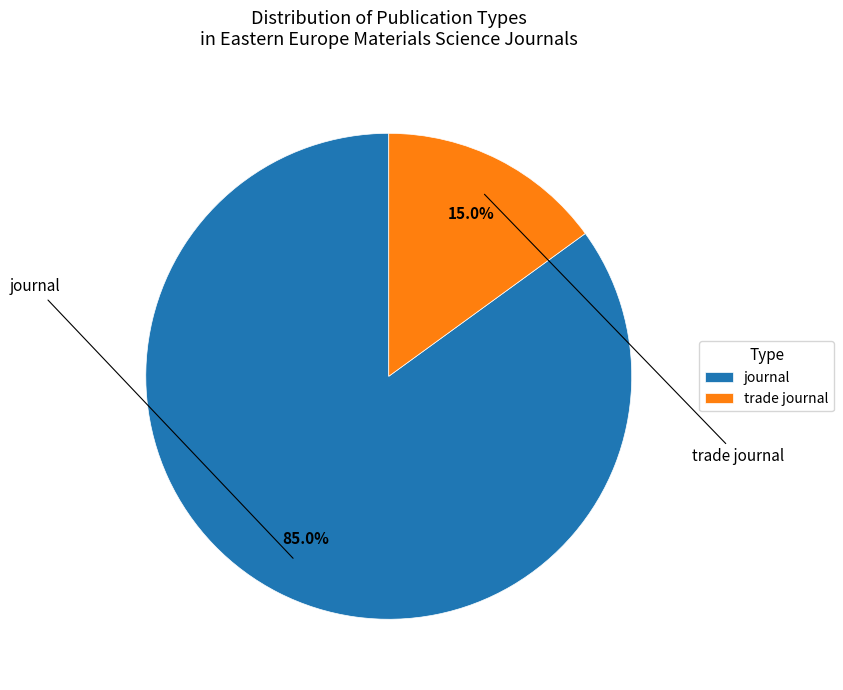

Which slice represents more than half of the pie?

journal